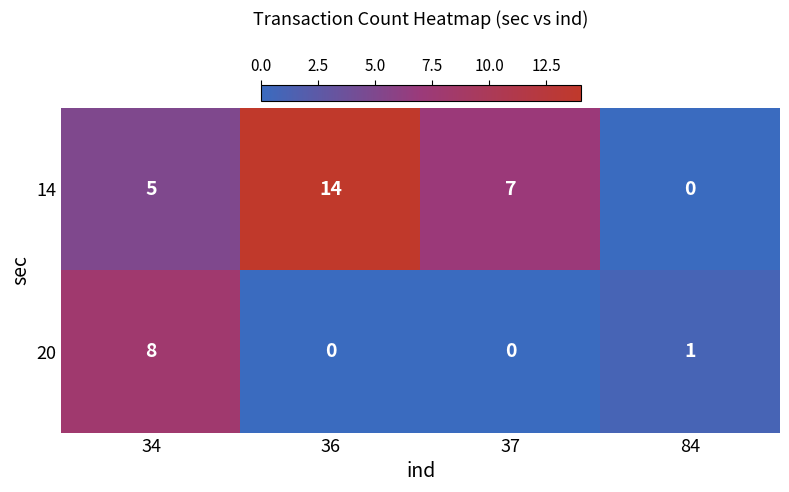

What is the sum of all 14 values?

26